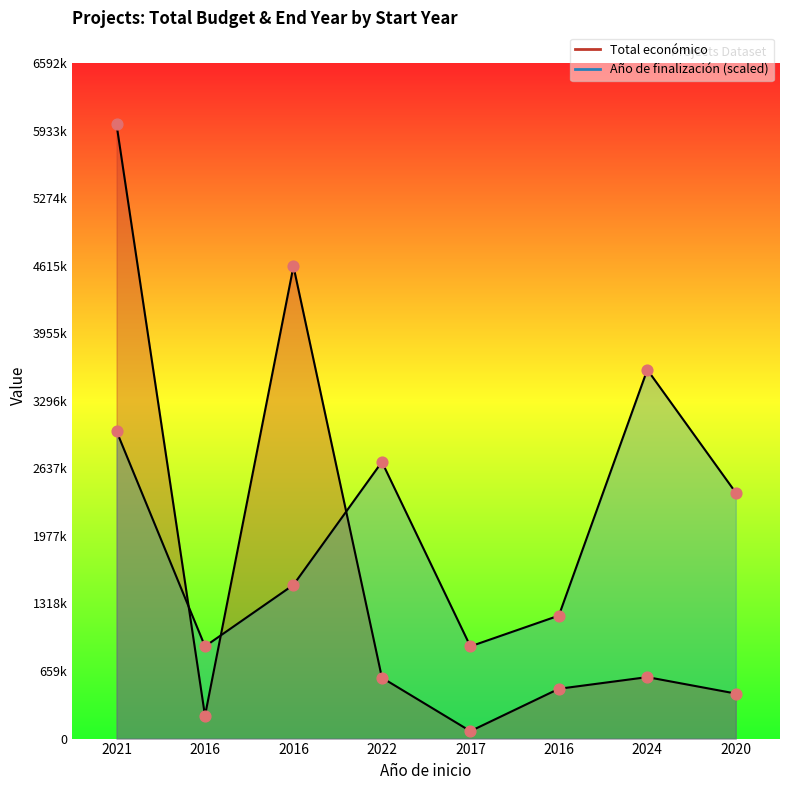

At how many categories does at least one series exceed 3682702?

2